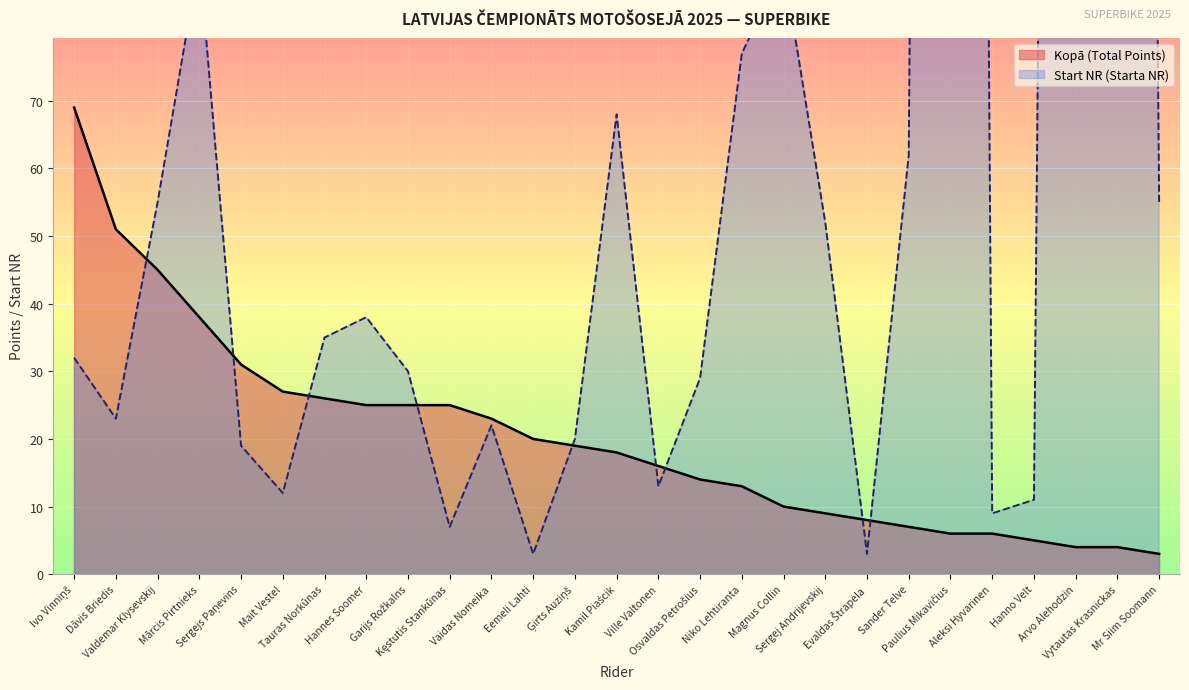

How many lines are shown in the chart?

2